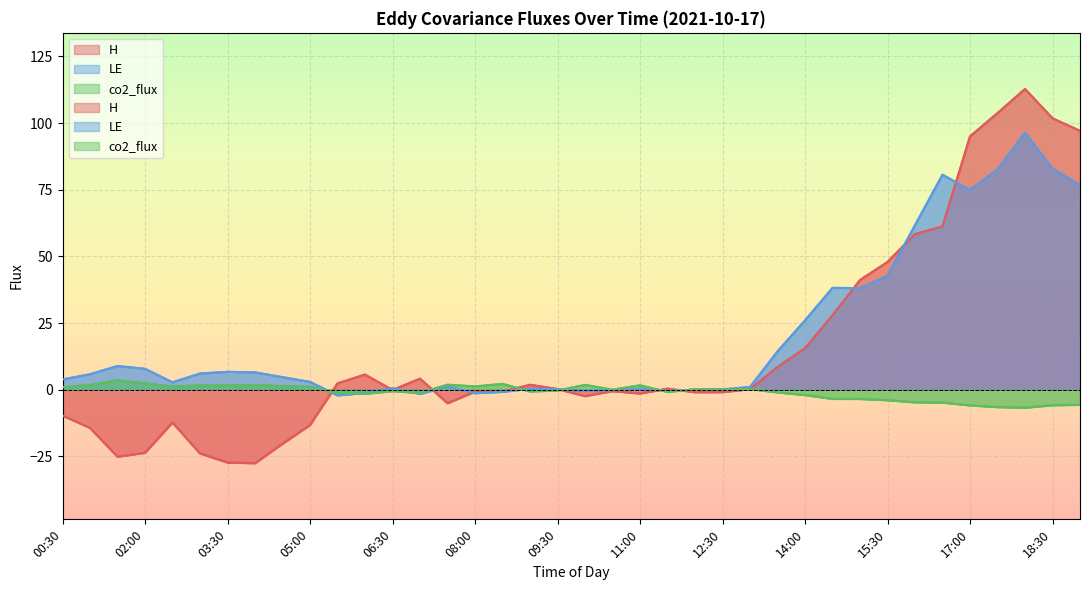

Reading left to right, transcribe all the data shown in this chart.

H: 00:30=-9.7	01:00=-14.4	01:30=-25.1	02:00=-23.7	02:30=-12.3	03:00=-23.9	03:30=-27.3	04:00=-27.6	04:30=-20.3	05:00=-13.3	05:30=2.4	06:00=5.7	06:30=-0.1	07:00=4.1	07:30=-5.1	08:00=-0.8	08:30=-0.7	09:00=1.8	09:30=0.2	10:00=-2.4	10:30=-0.5	11:00=-1.4	11:30=0.4	12:00=-1.0	12:30=-0.9	13:00=0.2	13:30=8.5	14:00=15.5	14:30=27.9	15:00=41.1	15:30=47.9	16:00=58.4	16:30=61.2	17:00=95.0	17:30=103.7	18:00=112.8	18:30=101.8	19:00=97.1
LE: 00:30=3.8	01:00=5.8	01:30=8.9	02:00=7.8	02:30=2.8	03:00=6.1	03:30=6.7	04:00=6.5	04:30=4.7	05:00=2.9	05:30=-2.2	06:00=-1.2	06:30=0.5	07:00=-1.6	07:30=1.2	08:00=-1.3	08:30=-0.8	09:00=0.4	09:30=0.1	10:00=-0.4	10:30=-0.2	11:00=0.4	11:30=-0.5	12:00=-0.1	12:30=0.1	13:00=1.0	13:30=14.3	14:00=26.0	14:30=38.2	15:00=38.1	15:30=42.7	16:00=61.7	16:30=80.6	17:00=74.9	17:30=82.6	18:00=96.4	18:30=82.9	19:00=76.7
co2_flux: 00:30=0.9	01:00=1.8	01:30=3.5	02:00=2.4	02:30=1.2	03:00=1.6	03:30=1.6	04:00=1.7	04:30=1.3	05:00=1.1	05:30=-1.4	06:00=-1.6	06:30=-0.6	07:00=-1.2	07:30=1.9	08:00=1.2	08:30=2.2	09:00=-0.7	09:30=-0.3	10:00=1.8	10:30=0.0	11:00=1.6	11:30=-0.8	12:00=0.2	12:30=0.0	13:00=0.2	13:30=-1.0	14:00=-2.0	14:30=-3.5	15:00=-3.5	15:30=-4.0	16:00=-4.8	16:30=-4.8	17:00=-5.9	17:30=-6.5	18:00=-6.8	18:30=-5.8	19:00=-5.7